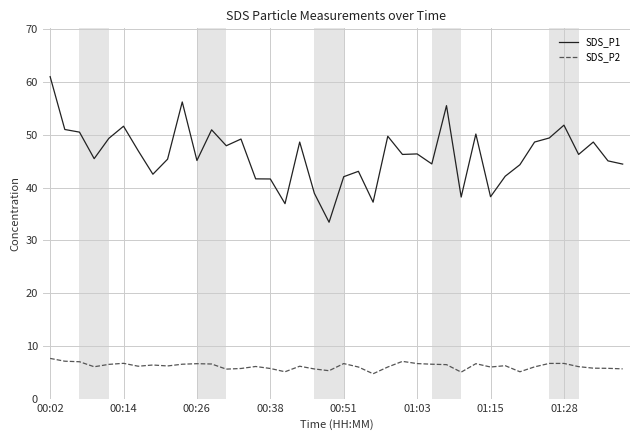

What is the difference between the second highest and second lowest values in the SDS_P1 series?

19.3